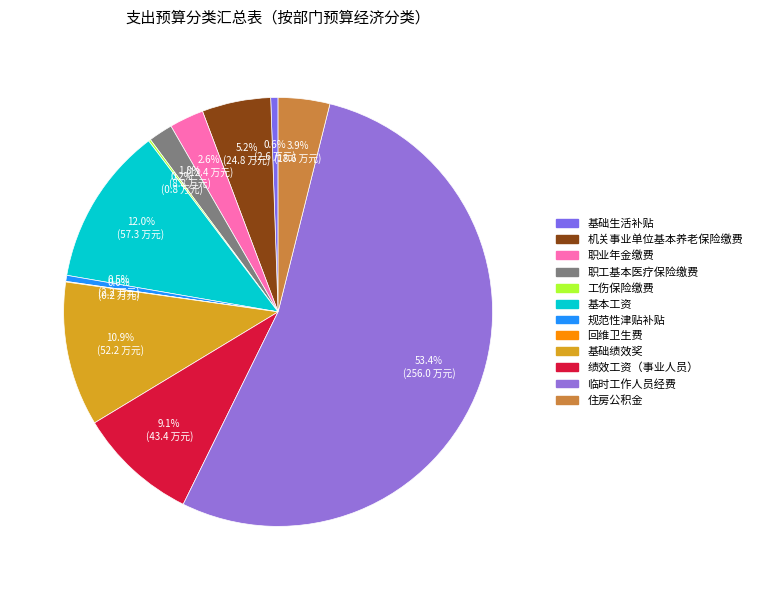

Which category accounts for the majority?

临时工作人员经费